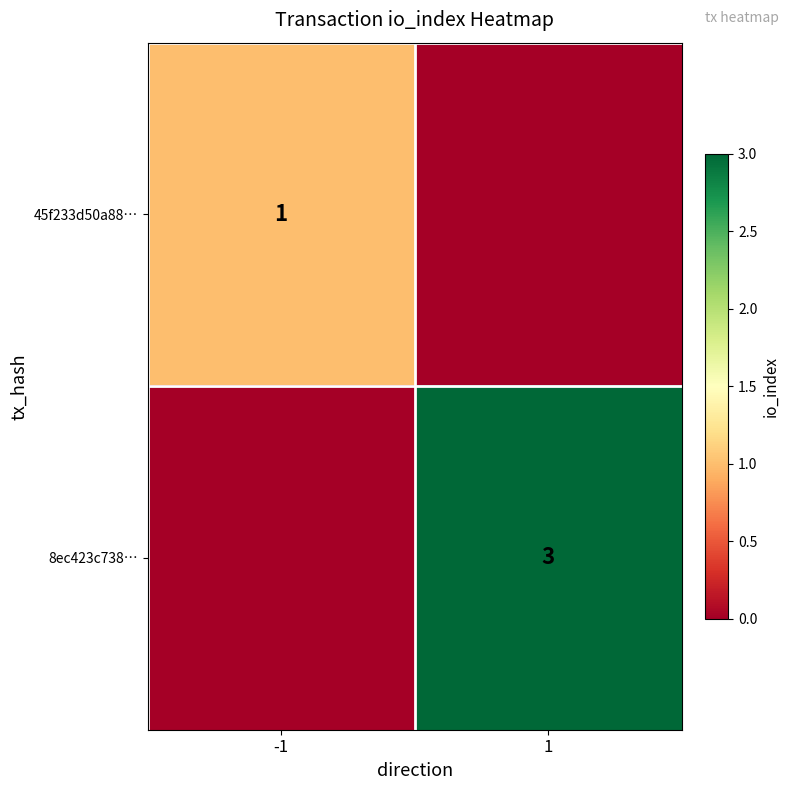

Is it true that 45f233d50a88… equals 1 at -1?

True